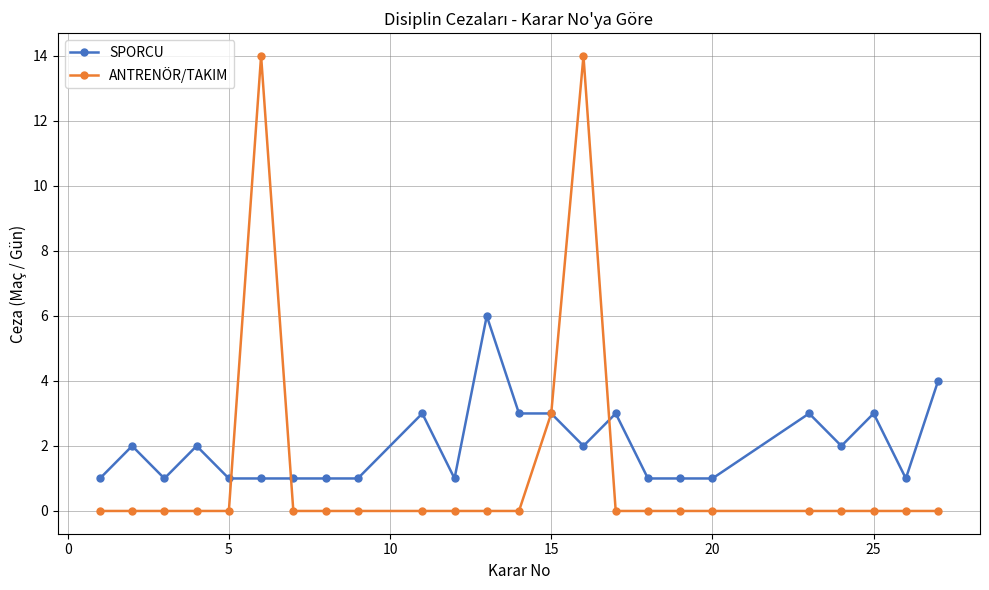

What is the highest value of the ANTRENÖR/TAKIM series?

14